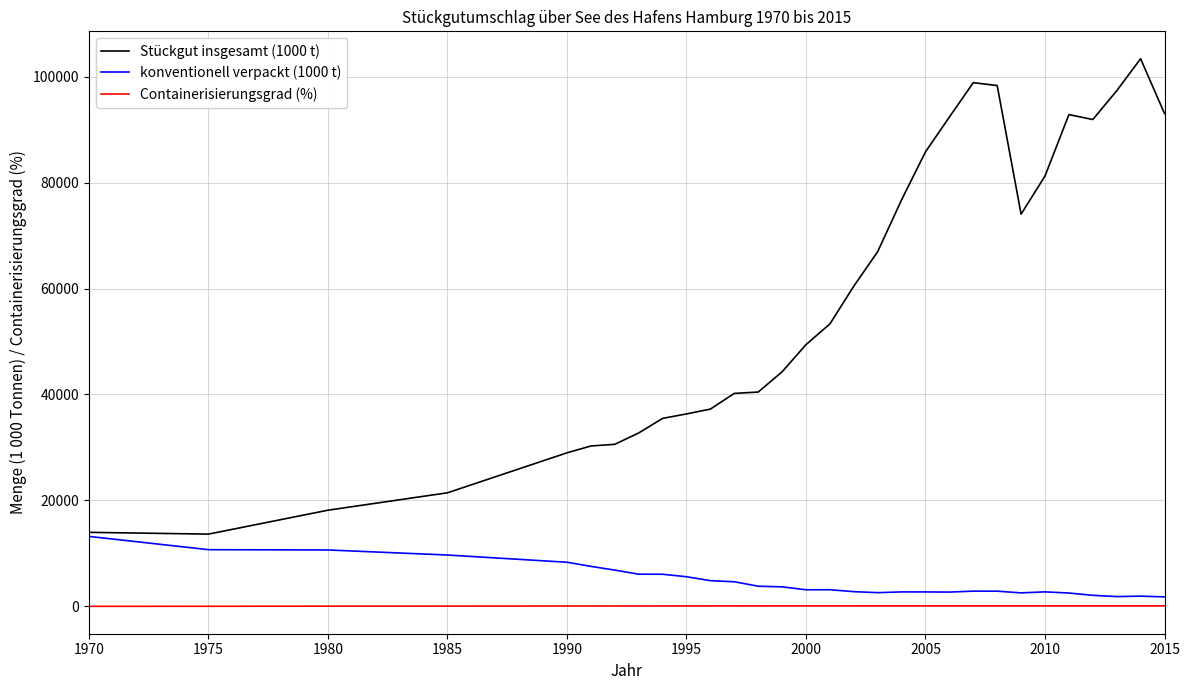

What is the maximum value for Stückgut insgesamt (1000 t)?

103390.0